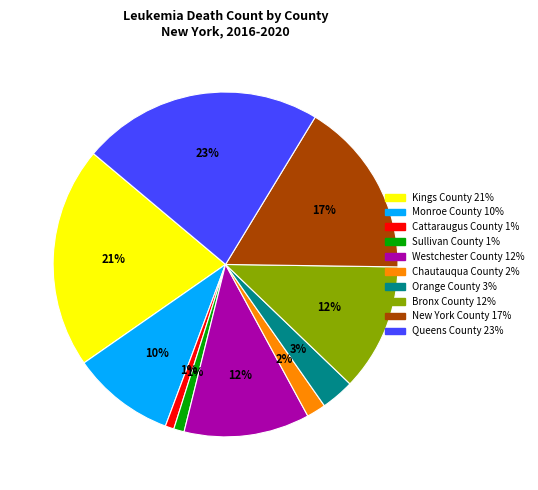

How many slices are in this pie chart?

10